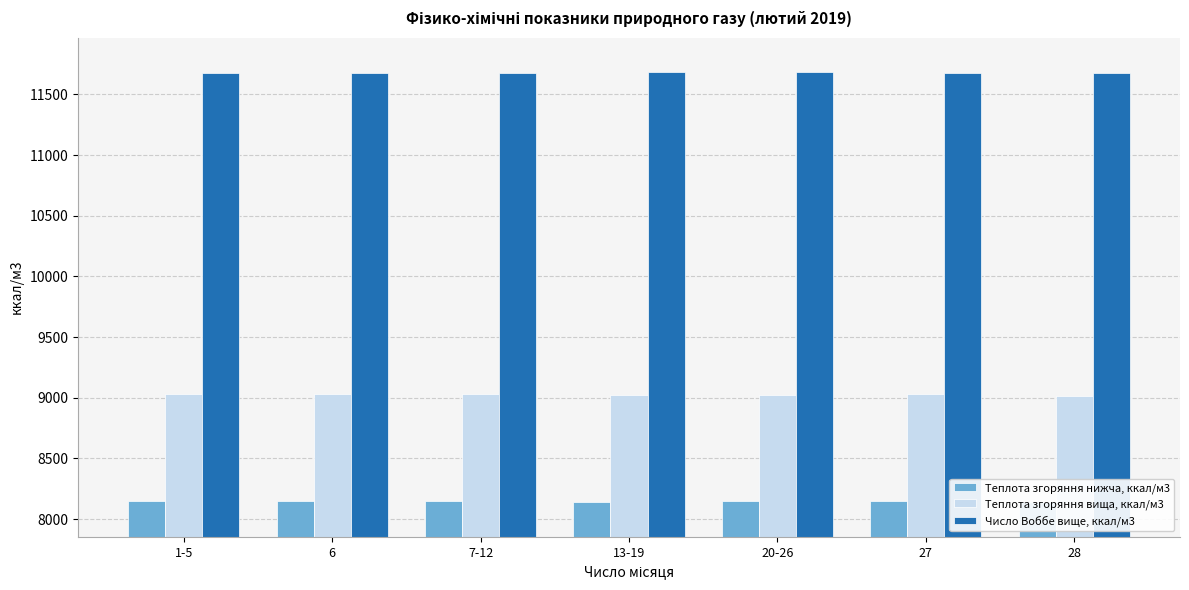

Read the Теплота згоряння вища, ккал/м3 value at 7-12.

9028.4